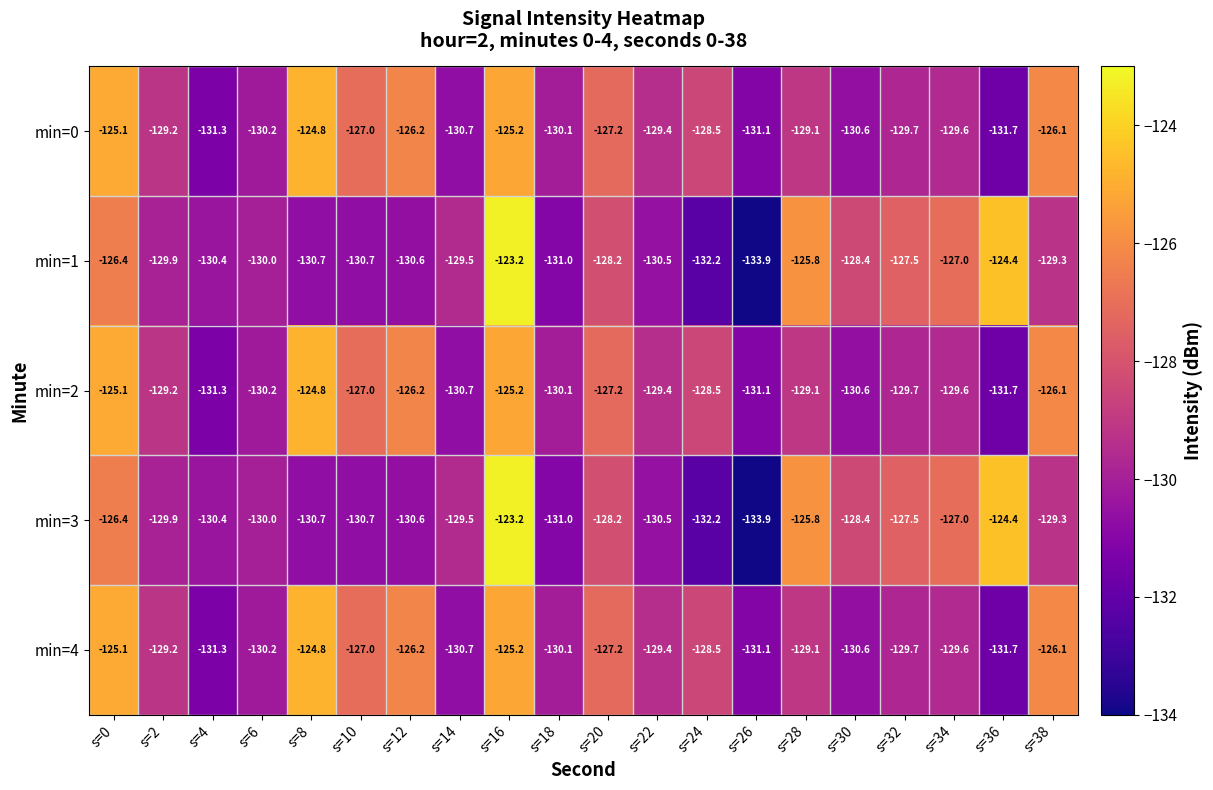

List the labels in order of min=4 value, largest first.

s=8, s=0, s=16, s=38, s=12, s=10, s=20, s=24, s=28, s=2, s=22, s=34, s=32, s=18, s=6, s=30, s=14, s=26, s=4, s=36